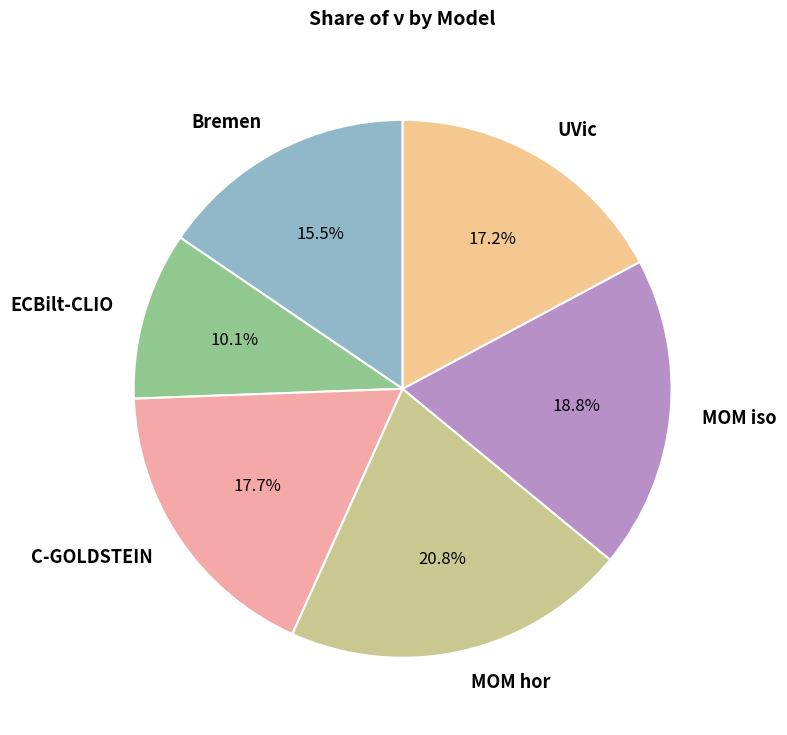

How many slices are in this pie chart?

6